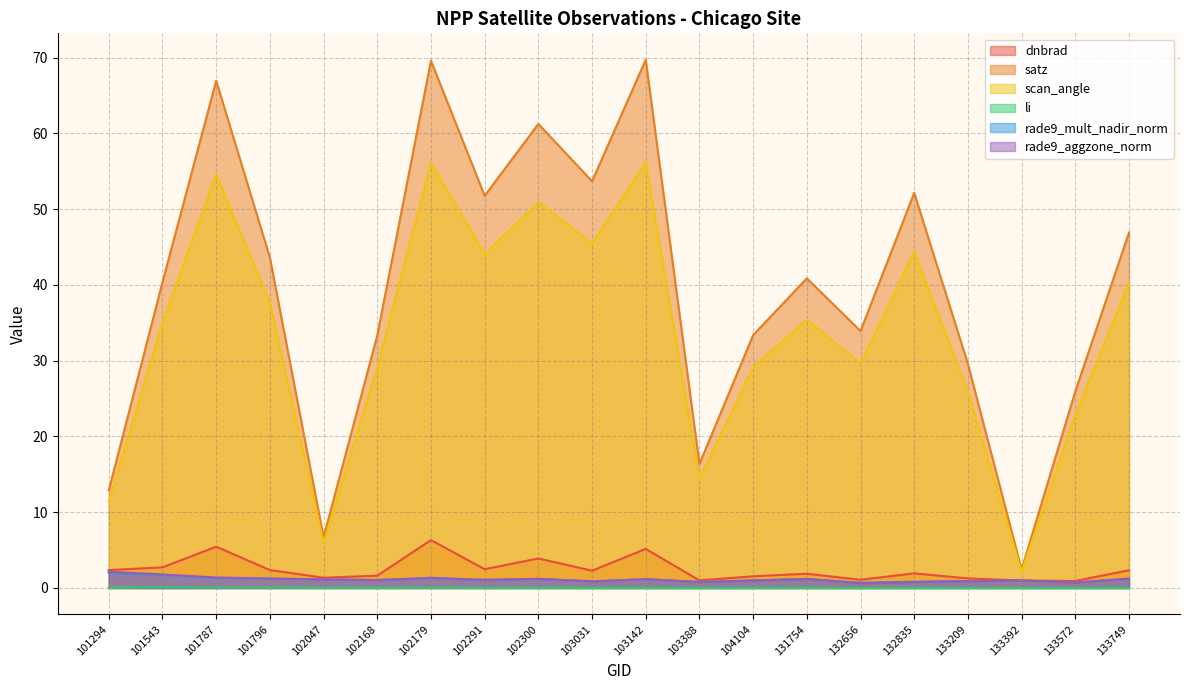

Which series has the largest total across all categories?

satz